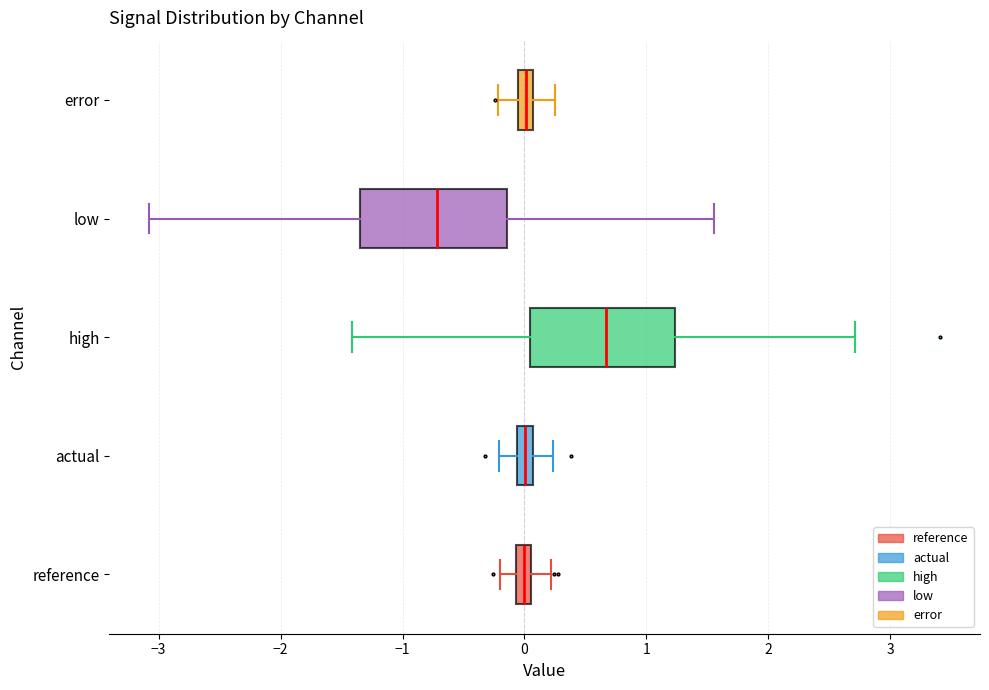

Which box's median line is the furthest to the right?

high